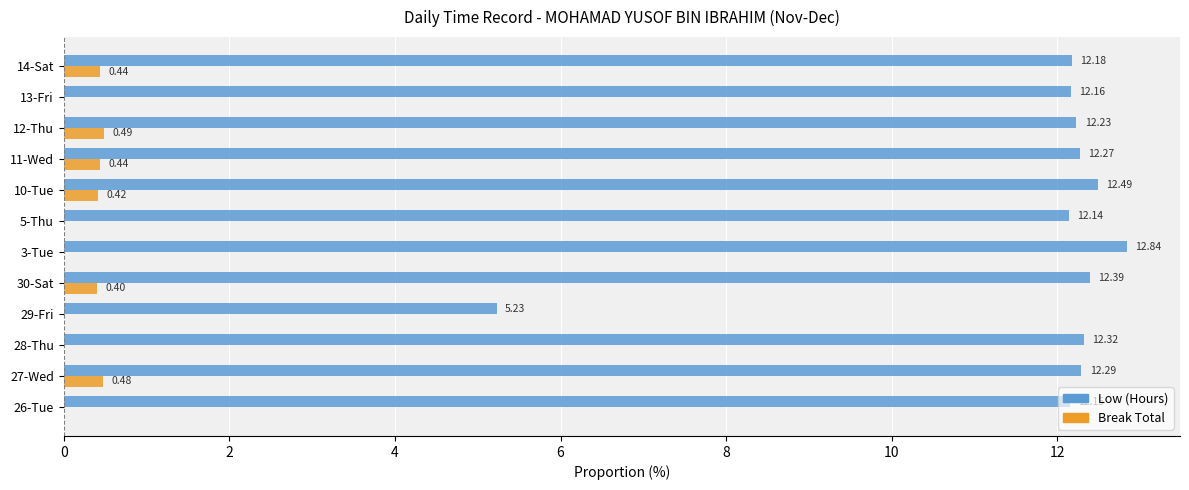

What is the total value across all series at 13-Fri?

12.2